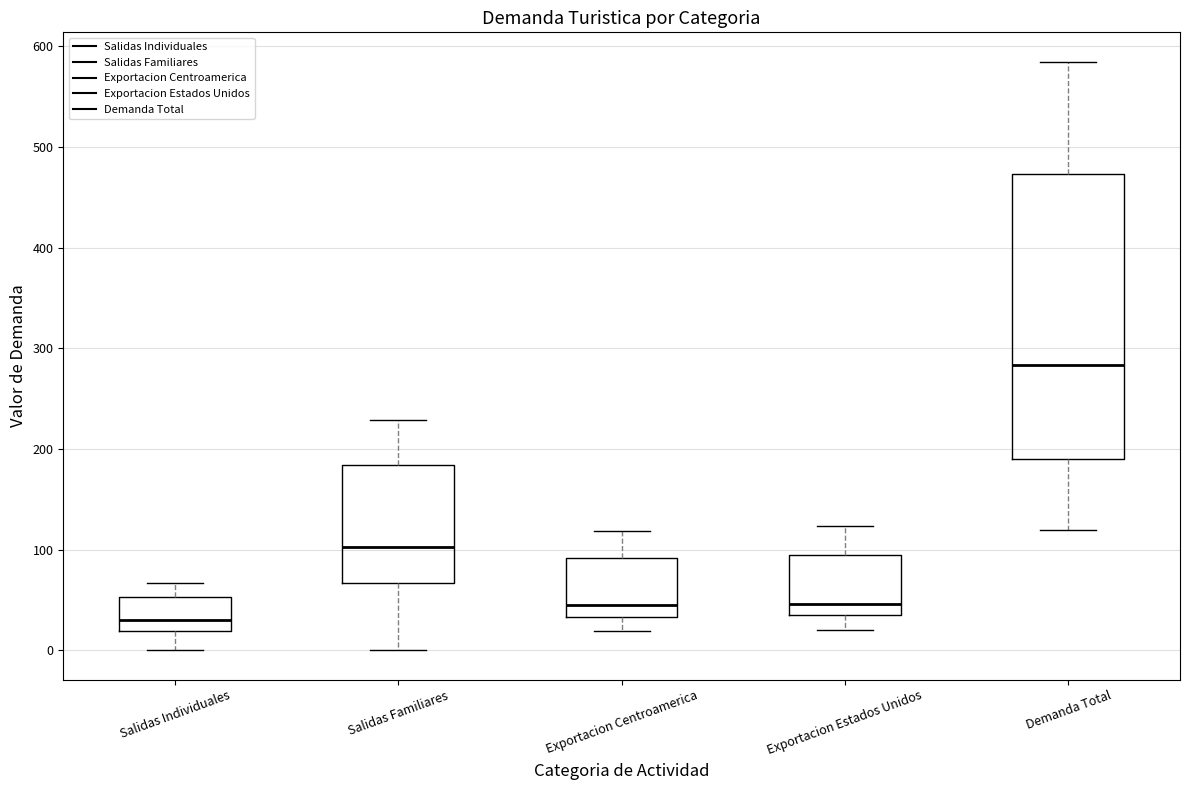

Which box has the lowest median line?

Salidas Individuales